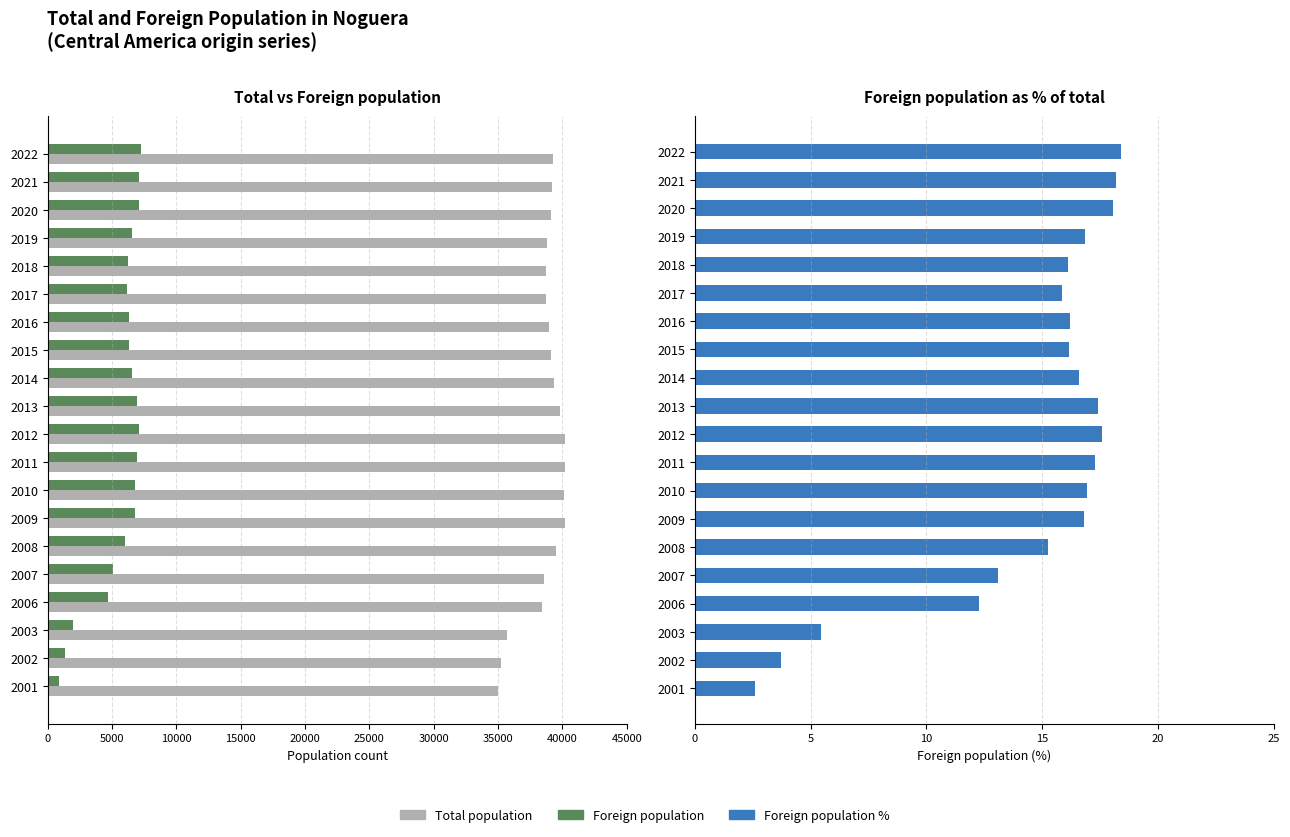

What are all the series names shown in the legend?

Total population, Foreign population, Foreign population %